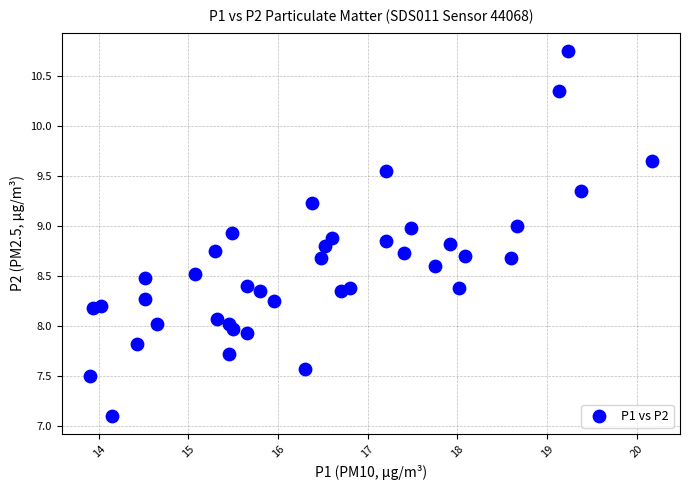

What is the range of X values (max minus min)?

6.3